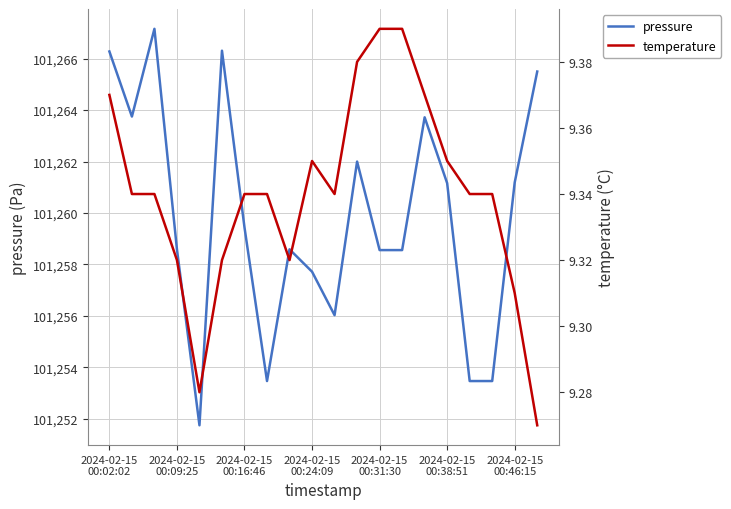

Which series has the widest spread of values?

pressure